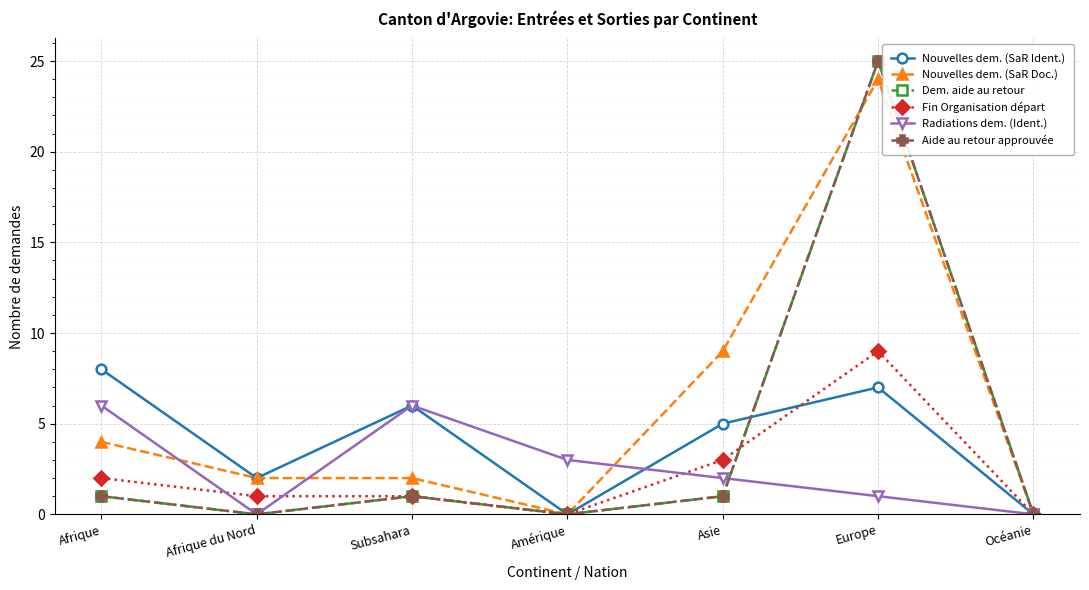

Is this an area chart (filled region under the line)?

No